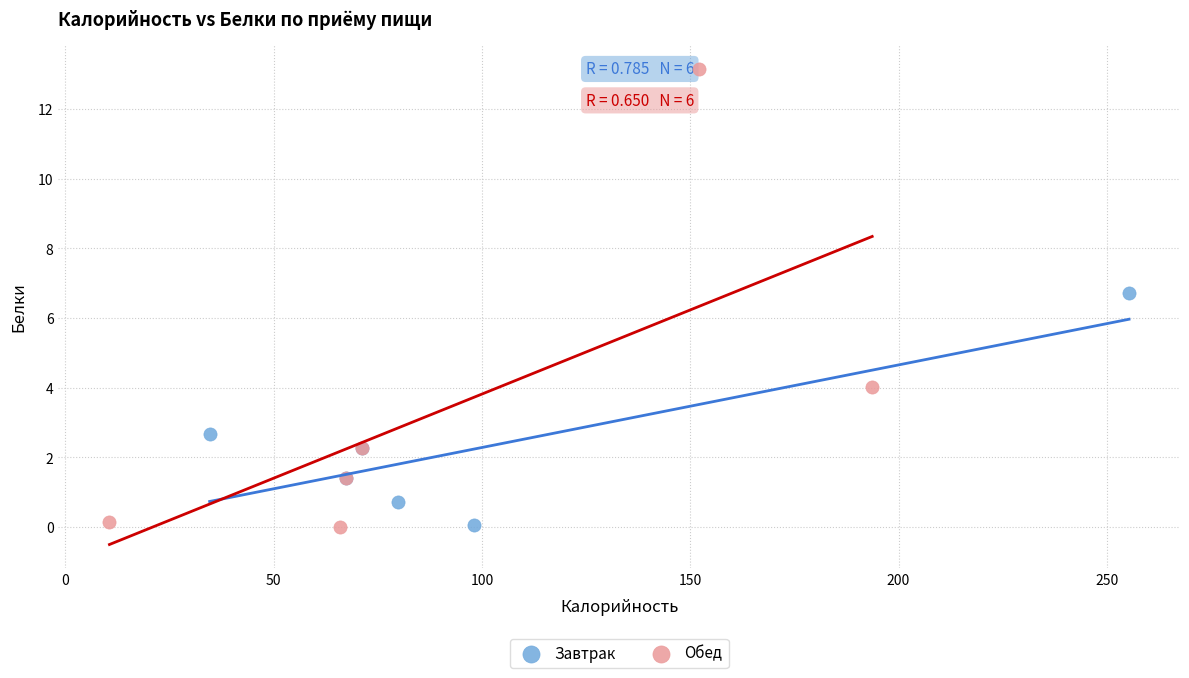

Which series has the largest Y range (max minus min)?

Обед